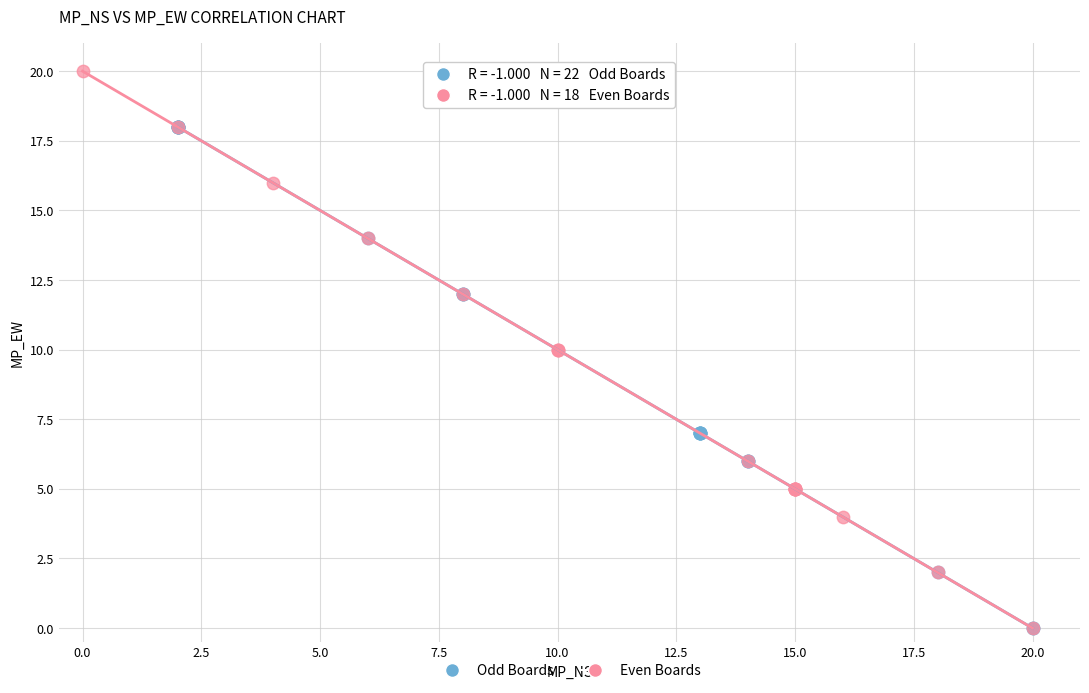

What are all the series names shown in the legend?

Odd Boards, Even Boards